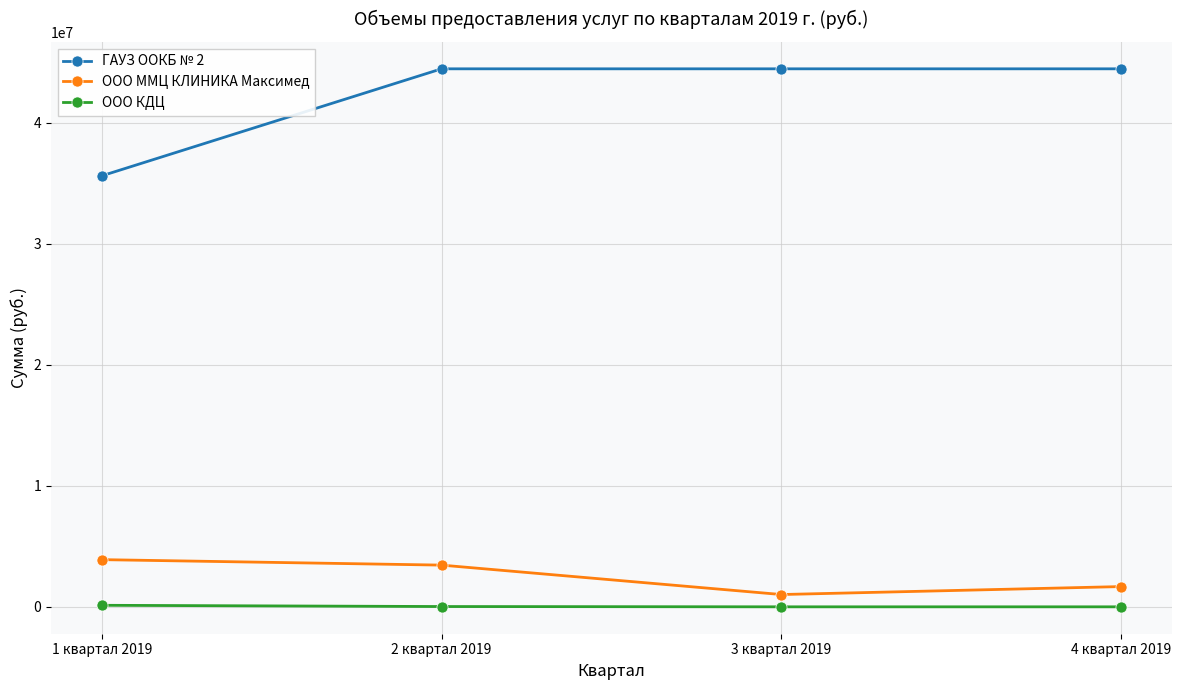

Where does the ООО ММЦ КЛИНИКА Максимед series first go above 3447706?

1 квартал 2019